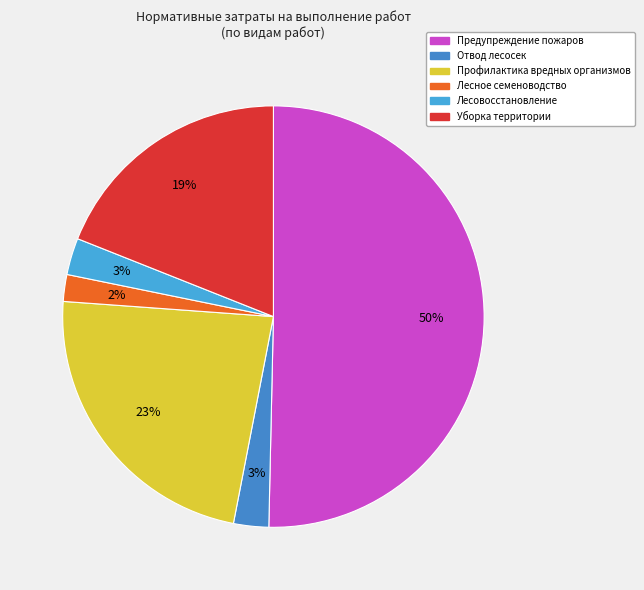

How many segments does this pie chart have?

6